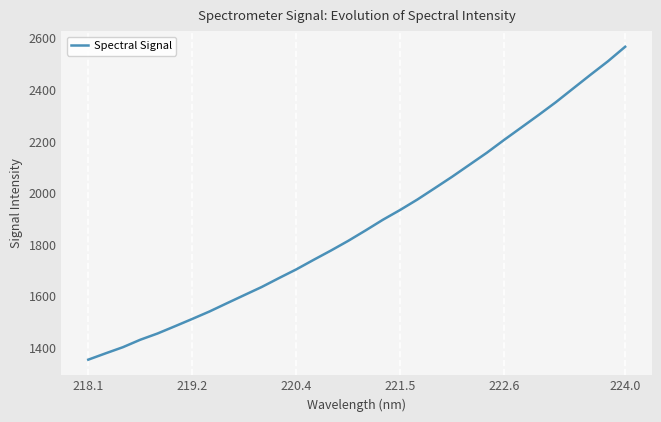

Count the number of values greater than 1855.

16